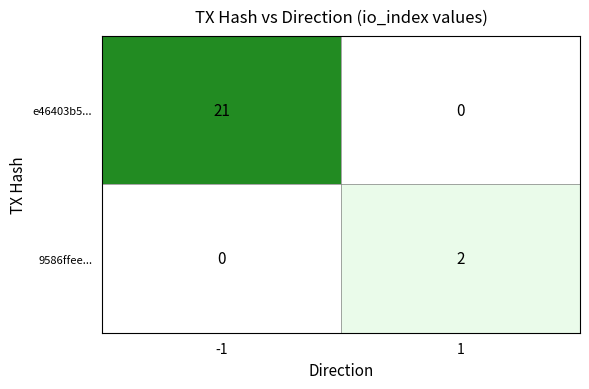

Reading left to right, transcribe all the data shown in this chart.

e46403b5...: 21	0
9586ffee...: 0	2